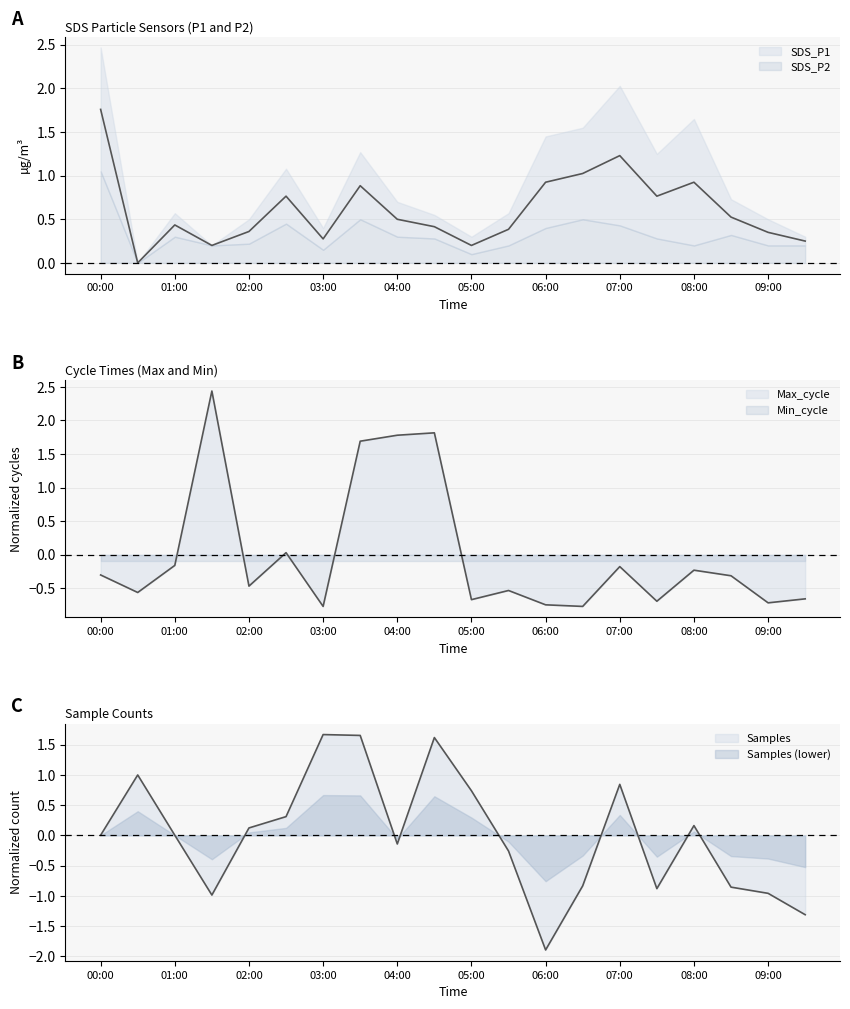

What is the sum of the Max_cycle values at 06:00 and 08:30?

-1.1